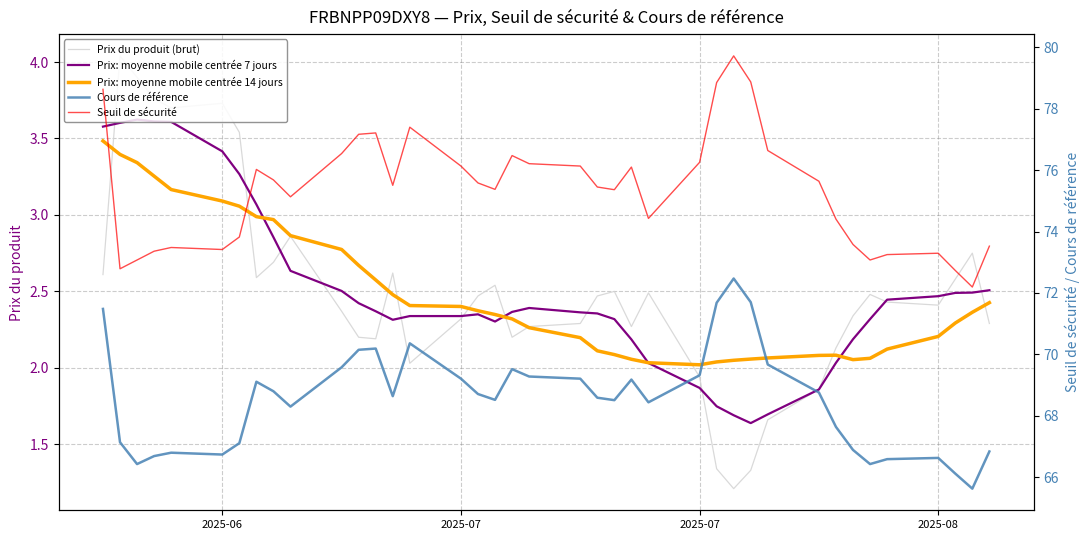

What is the value of the Cours de référence point at the 6th from the left?

66.7